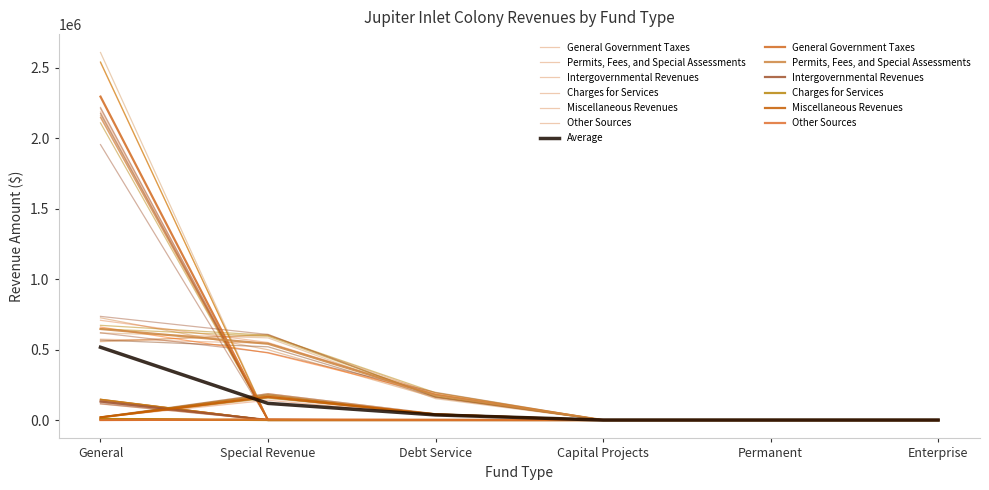

Count the Permits, Fees, and Special Assessments values in the range 0 to 540959.

5